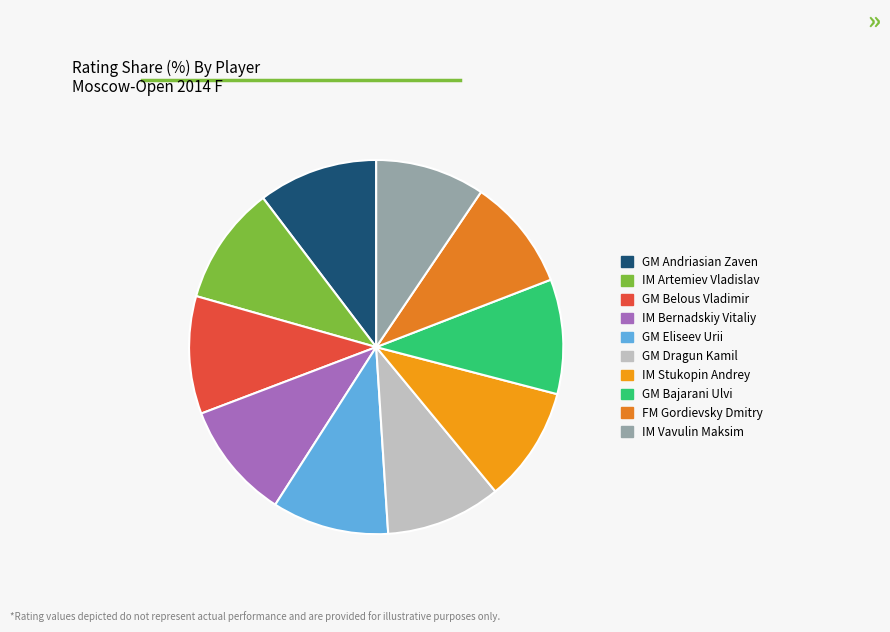

Rank the categories by value from lowest to highest.

IM Vavulin Maksim, FM Gordievsky Dmitry, GM Bajarani Ulvi, GM Dragun Kamil, IM Stukopin Andrey, GM Eliseev Urii, IM Bernadskiy Vitaliy, GM Belous Vladimir, IM Artemiev Vladislav, GM Andriasian Zaven